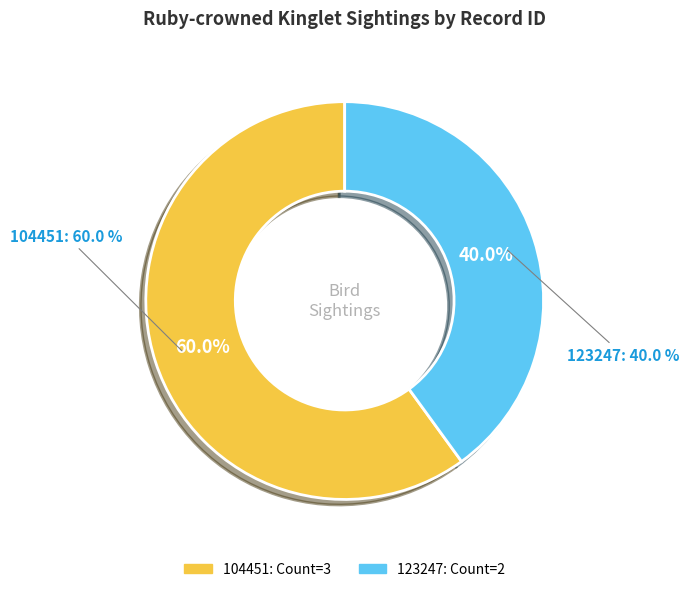

To the nearest percent, what is the difference between the 123247 and 104451 slice percentages?

20%